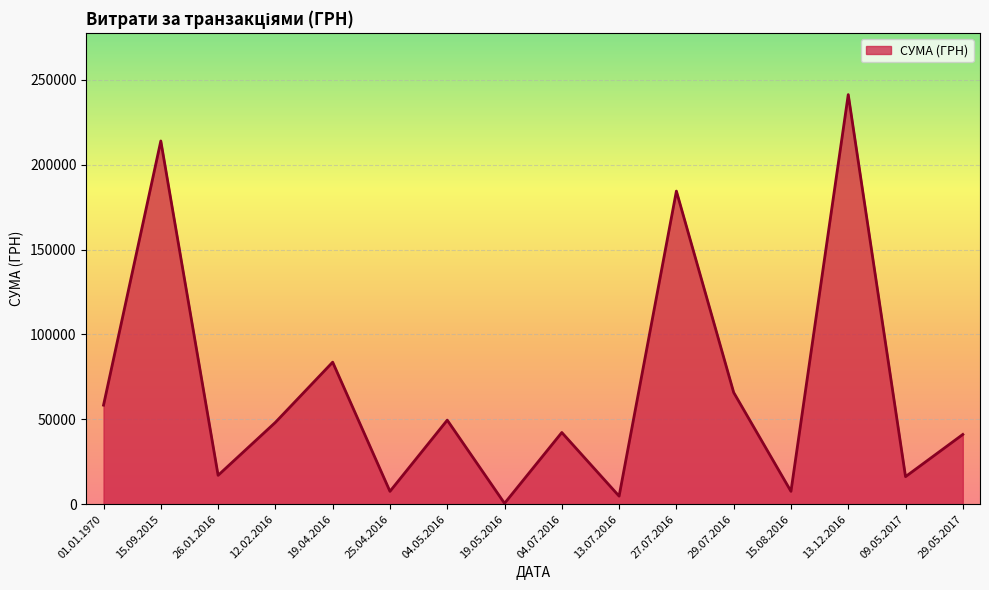

Which category has the highest value across all series?

13.12.2016